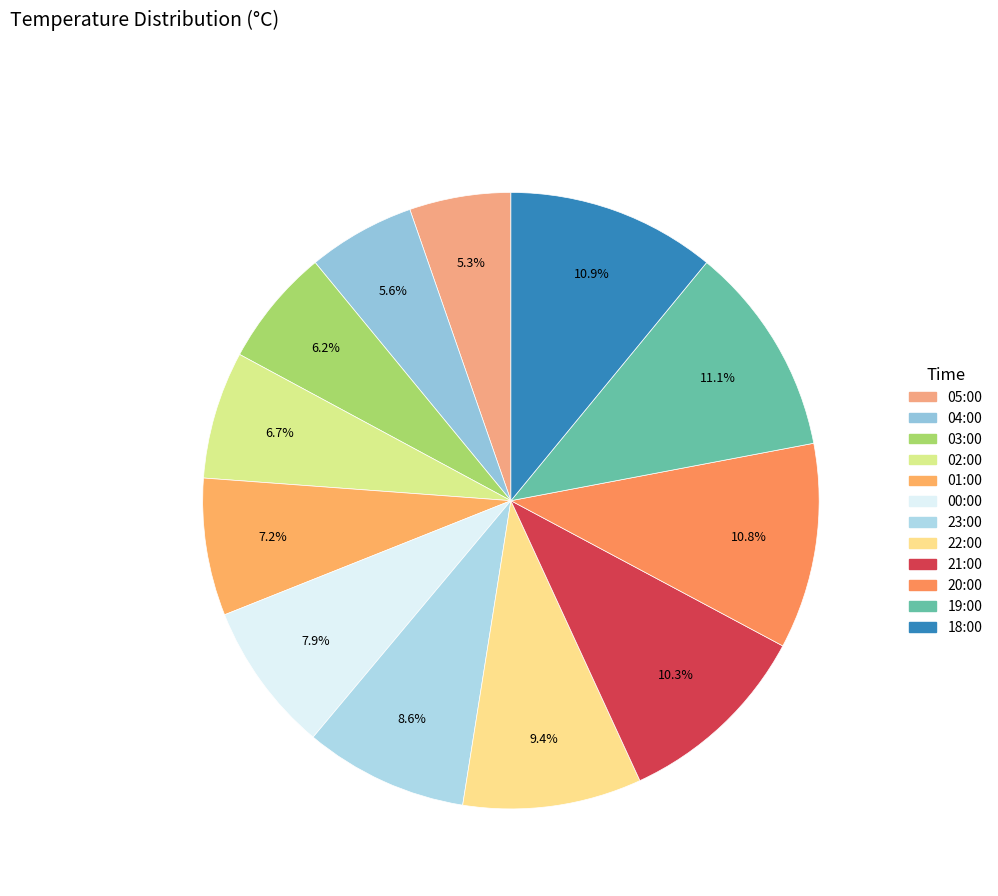

Does any single category account for the majority?

No